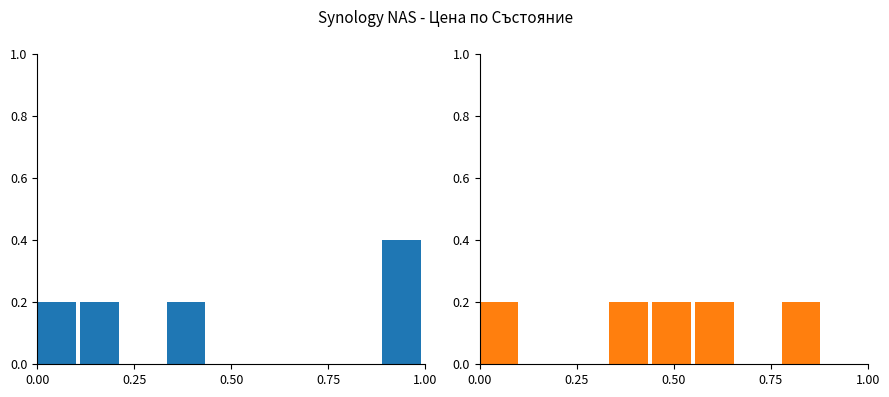

What is the difference between the maximum and minimum values in the не е в наличност / наличен series?

0.4